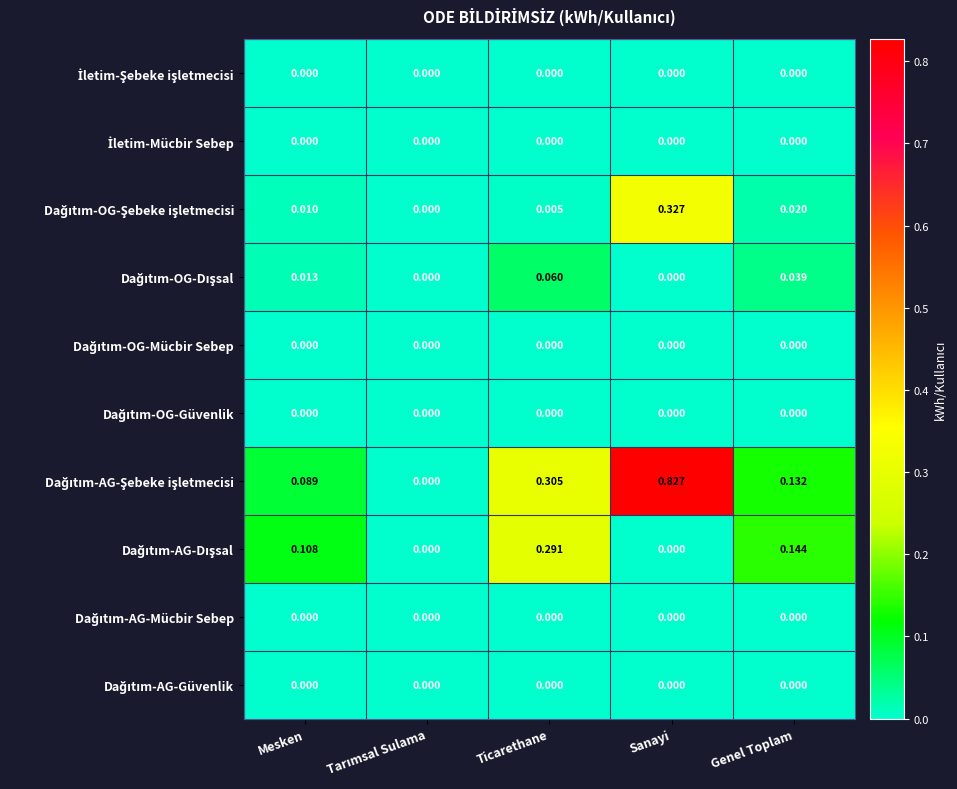

At which category does the chart reach its peak across all series?

Sanayi